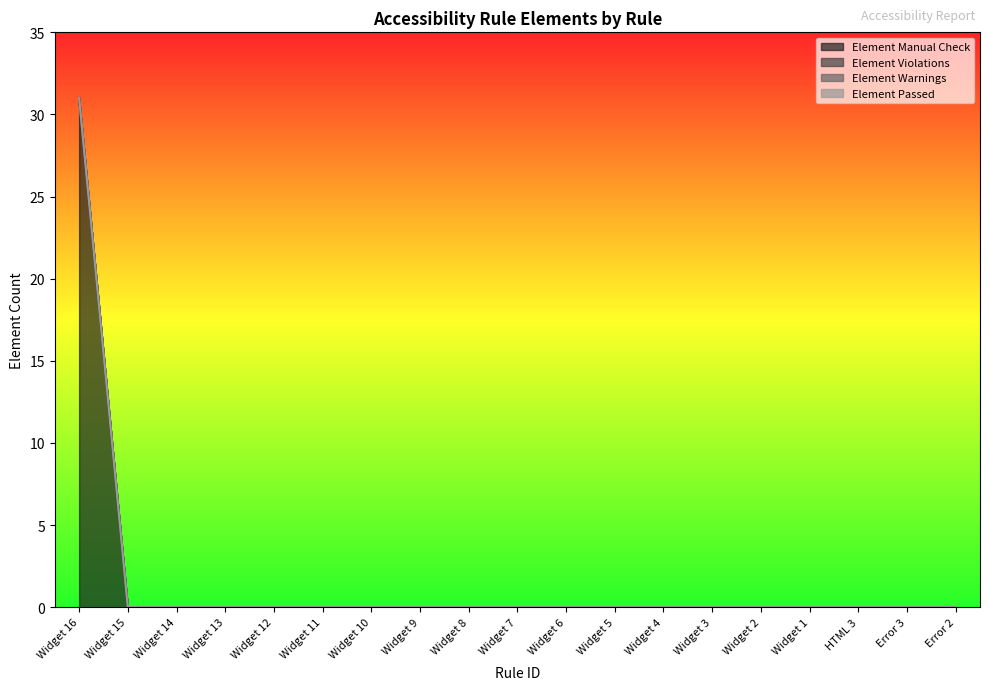

True or false: Element Violations and Element Passed intersect in this chart.

False